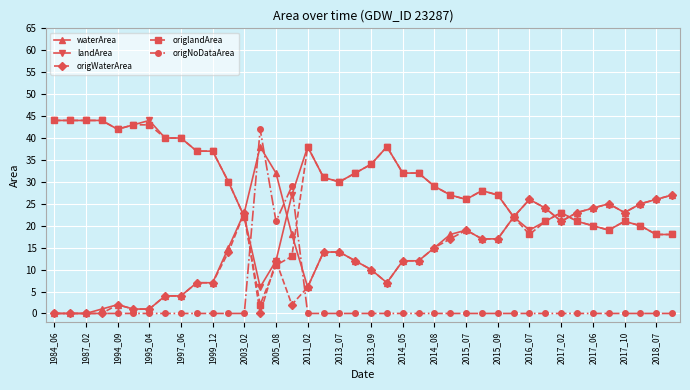

Does the chart display data point markers on the line(s)?

Yes